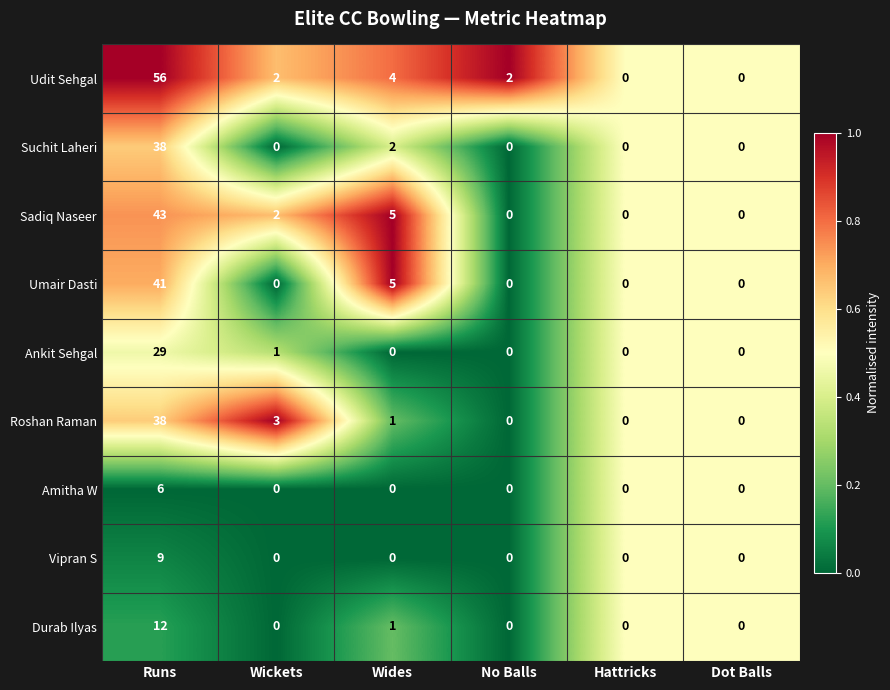

The value of Durab Ilyas at Runs is 12. True or false?

True